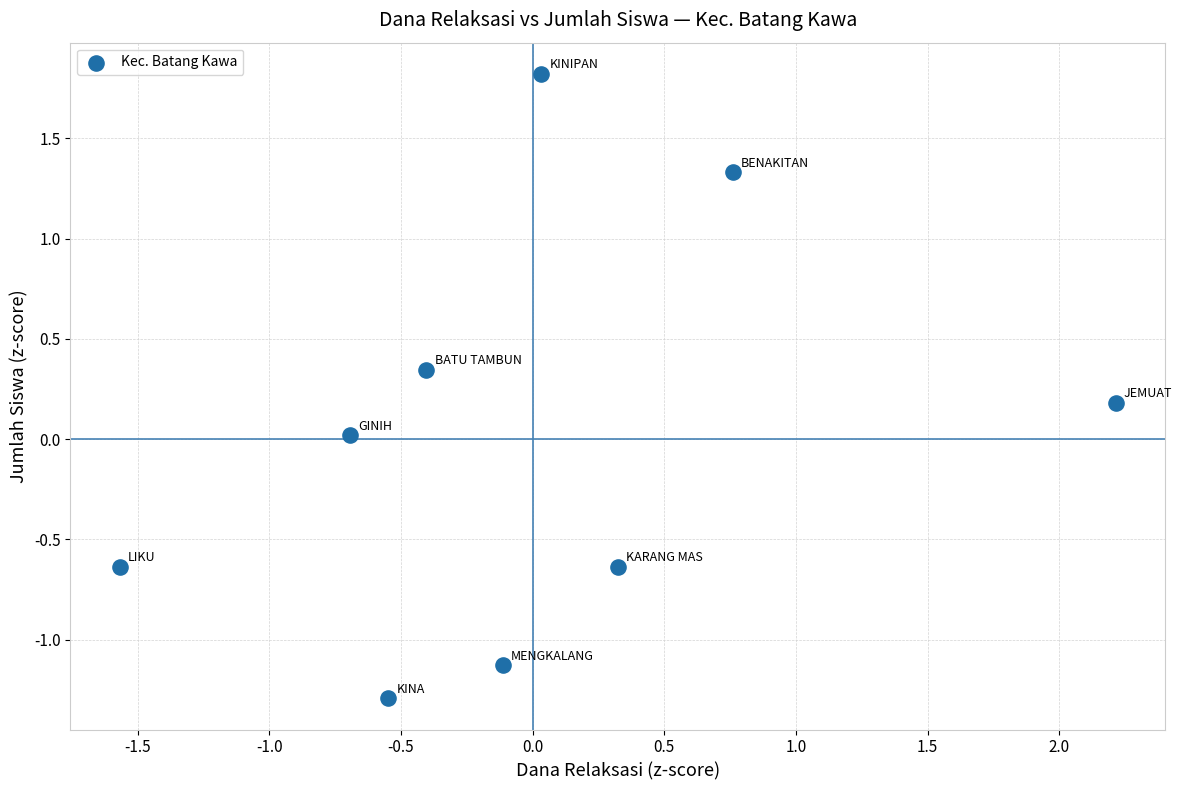

What is the range of X values (max minus min)?

3.8